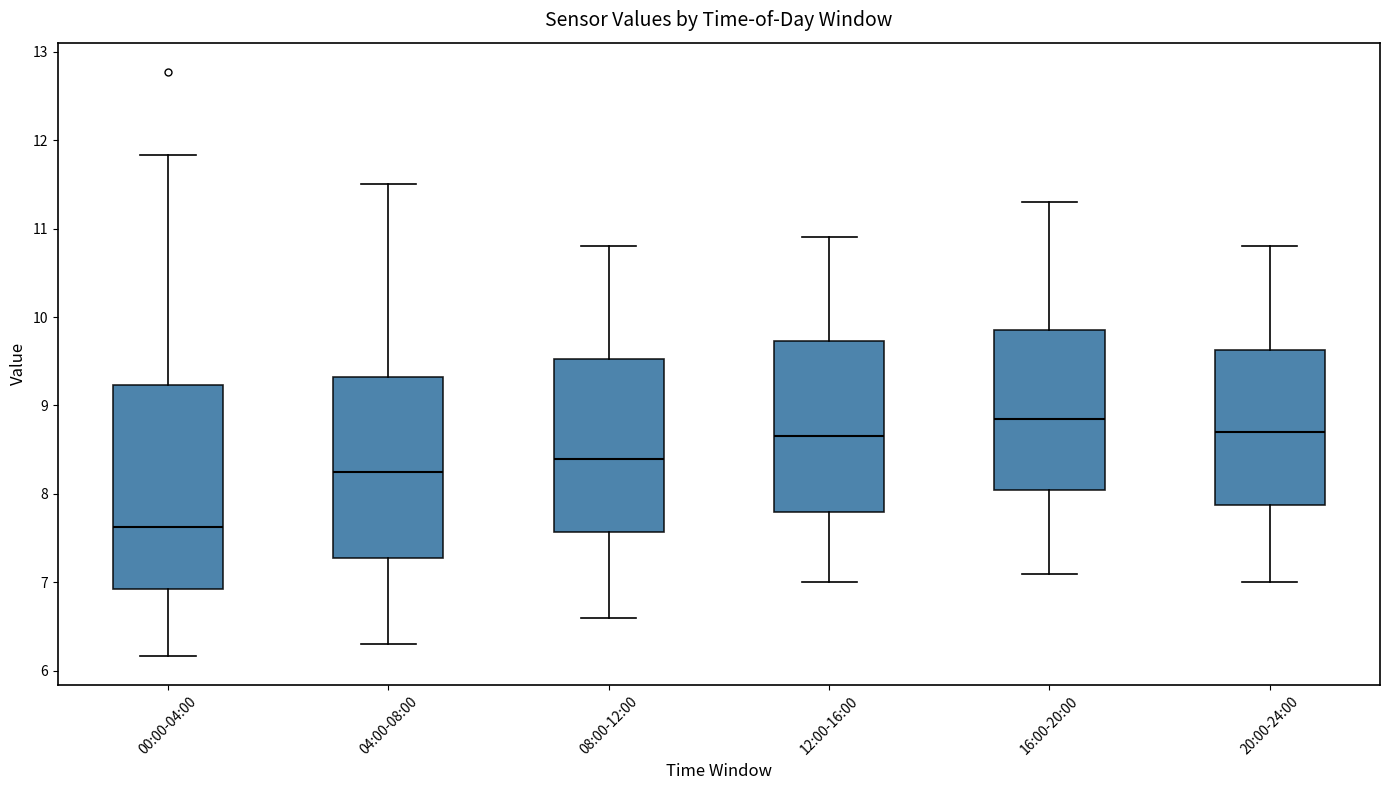

Reading left to right, transcribe this box plot: for each box, give where its median line is, the range the box spans, and where its two whiskers end, as read against the y-axis. The values are not printed on the chart, so give them approximately, as read against the axis.

00:00-04:00: median 7.6, box 6.9 to 9.2, whiskers 6.2 to 11.8
04:00-08:00: median 8.3, box 7.3 to 9.3, whiskers 6.3 to 11.5
08:00-12:00: median 8.4, box 7.6 to 9.5, whiskers 6.6 to 10.8
12:00-16:00: median 8.7, box 7.8 to 9.7, whiskers 7.0 to 10.9
16:00-20:00: median 8.9, box 8.1 to 9.9, whiskers 7.1 to 11.3
20:00-24:00: median 8.7, box 7.9 to 9.6, whiskers 7.0 to 10.8